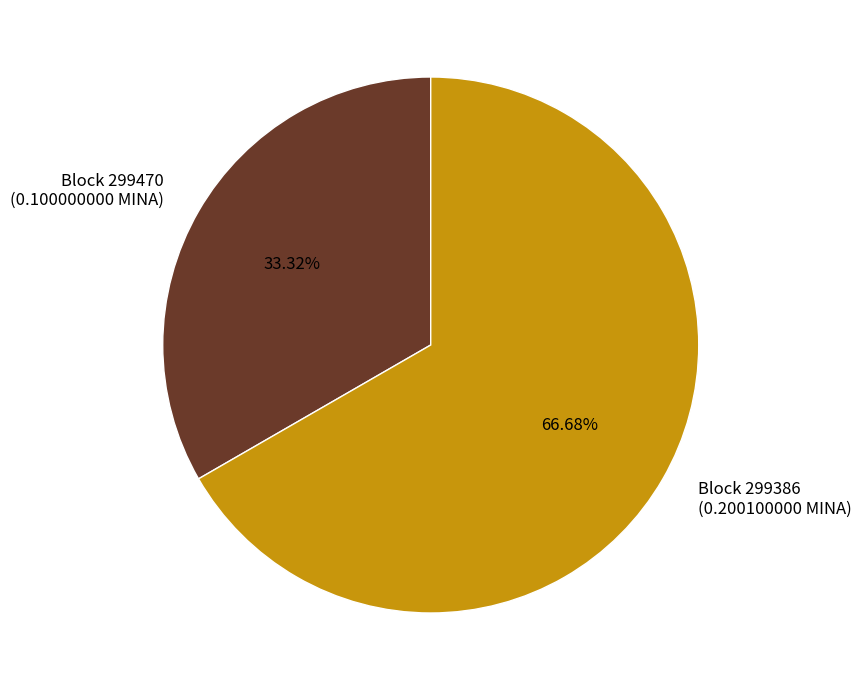

Is there a majority slice in this chart?

Yes